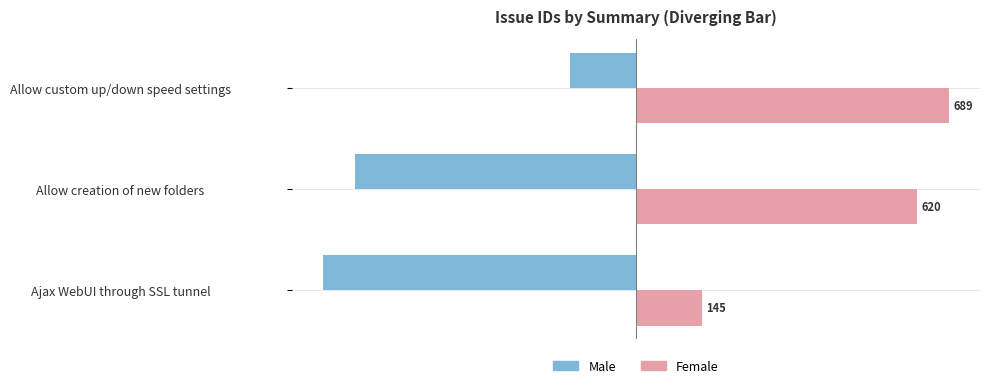

Count the Male values in the range -689 to -145.

3